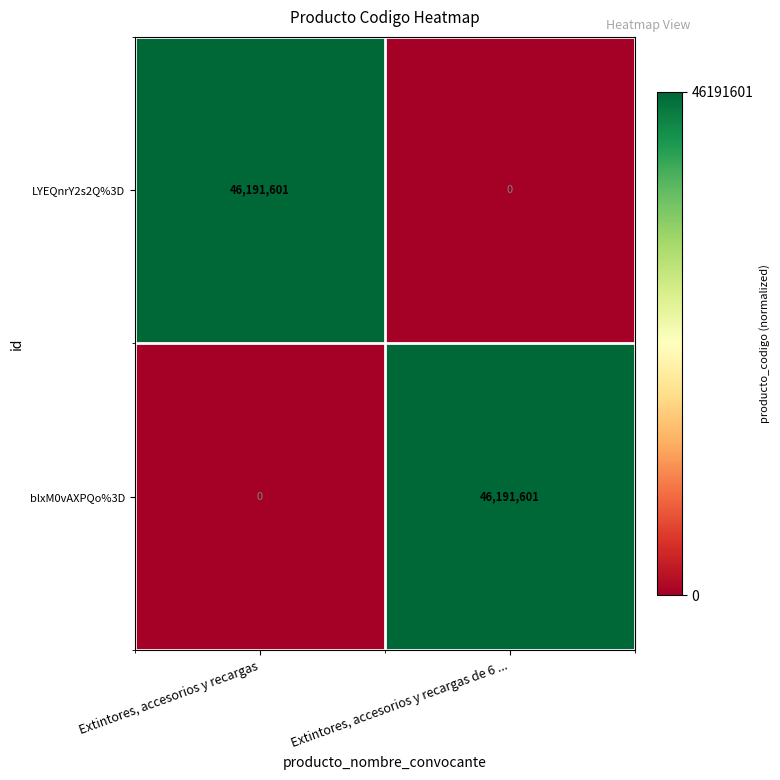

Count the number of categories in the chart.

2